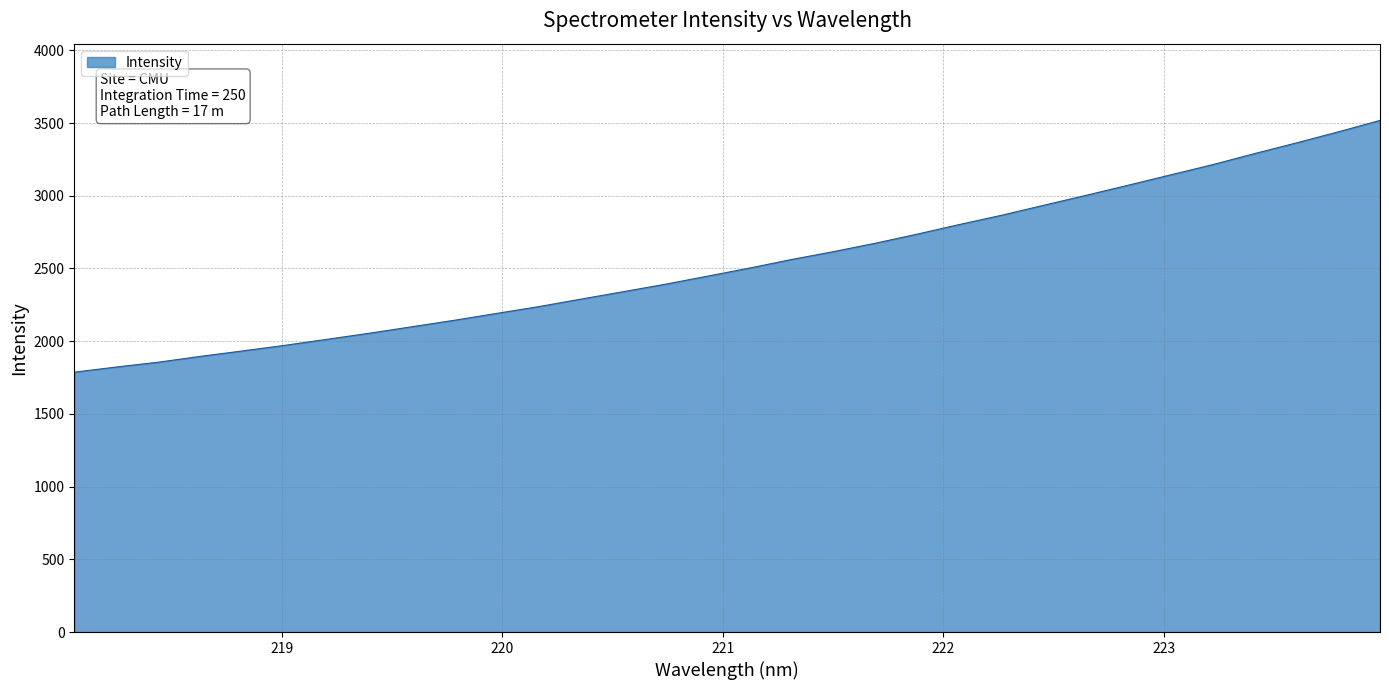

What is the minimum value shown in the chart?

1787.0